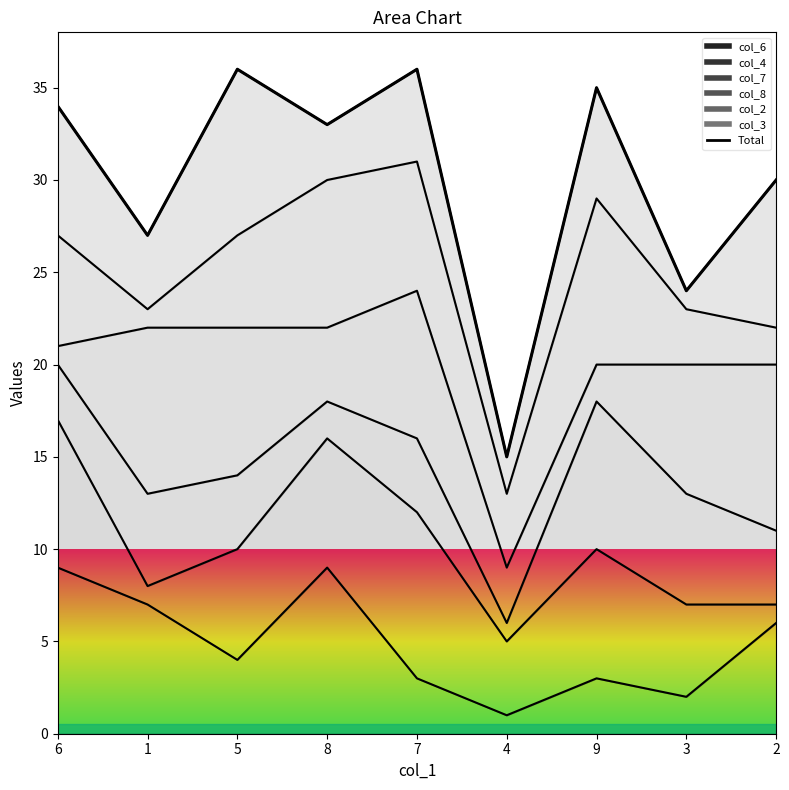

What is the average value?

30